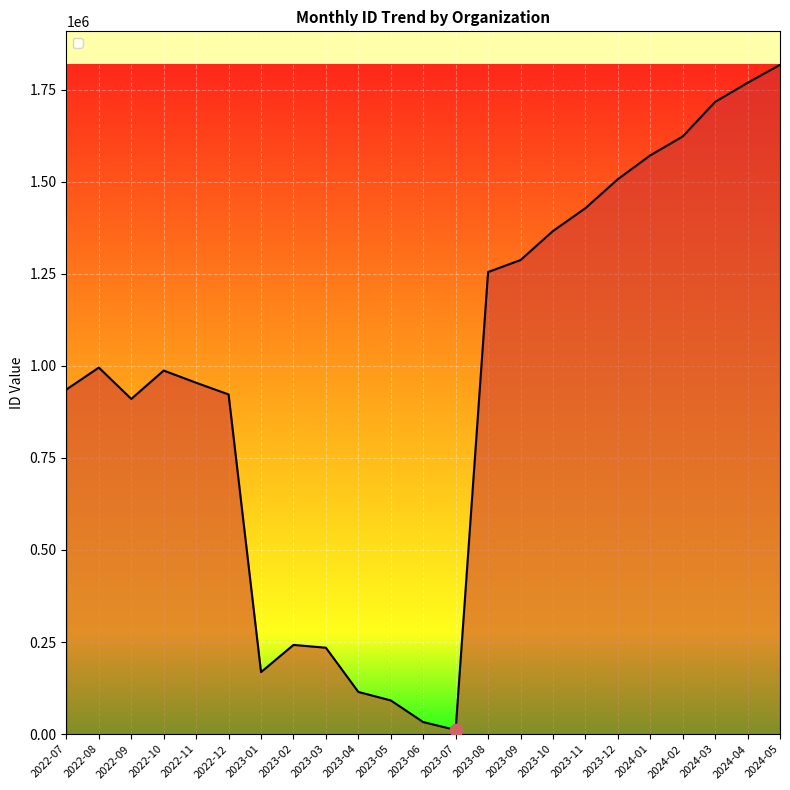

What is the change in value from 2022-08 to 2023-01?

-826831